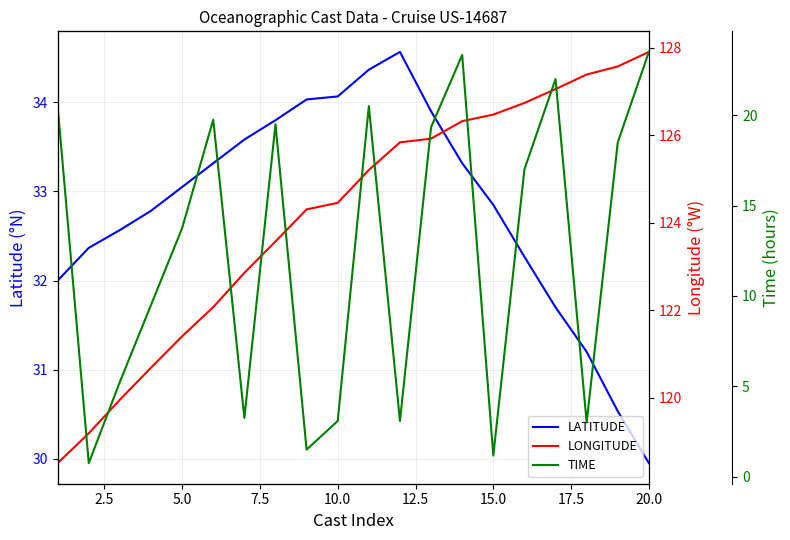

Which category has the lowest value in the LATITUDE series?

20.0